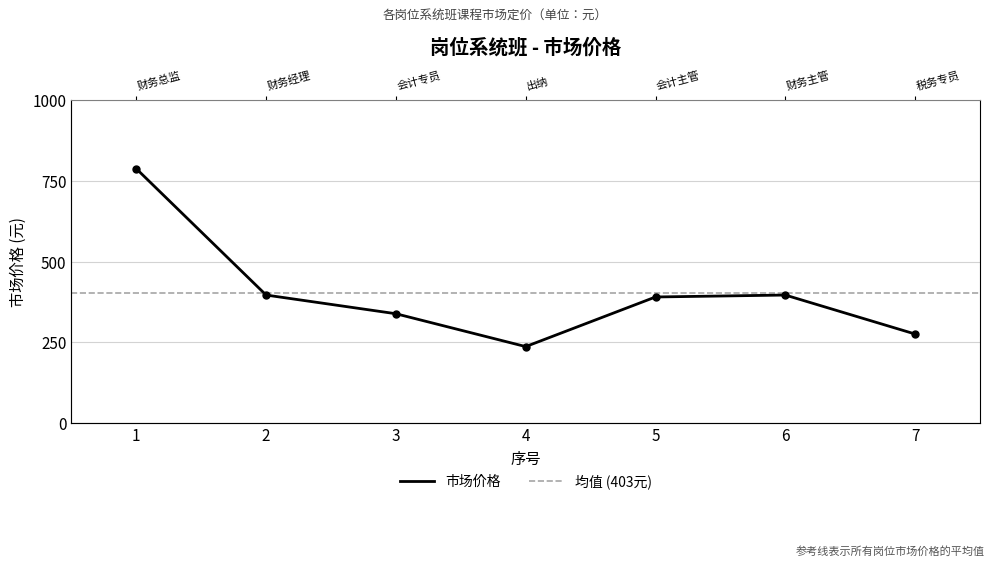

Where is the first local maximum?

6